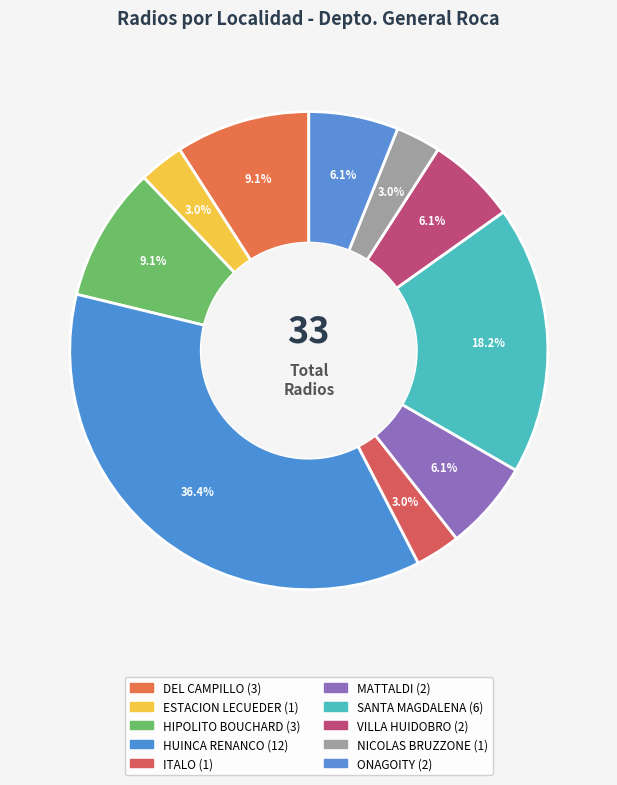

How many slices are in this pie chart?

10